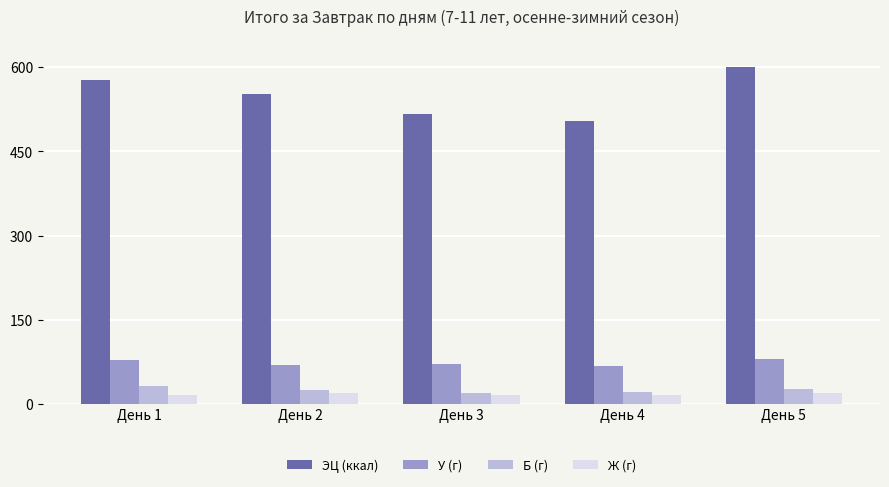

The value of Ж (г) at День 4 is 15.9. True or false?

True